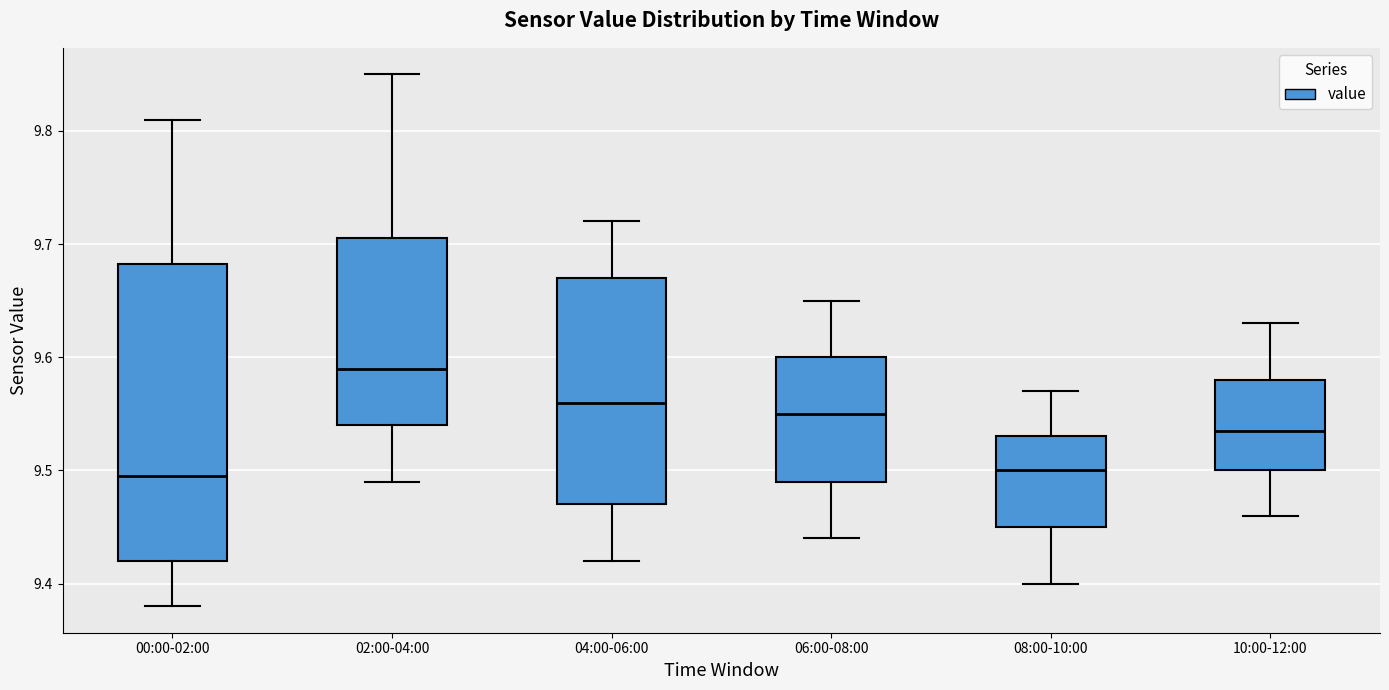

Which box is the tallest, from its lower edge to its upper edge?

00:00-02:00